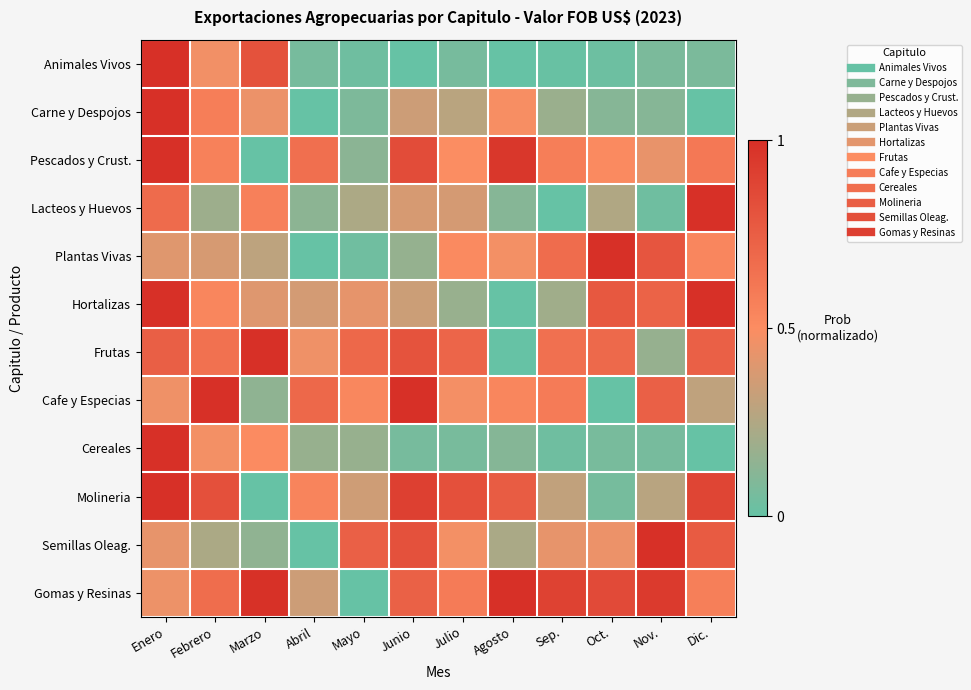

Between Junio and Oct., which series saw the biggest shift?

Cafe y Especias